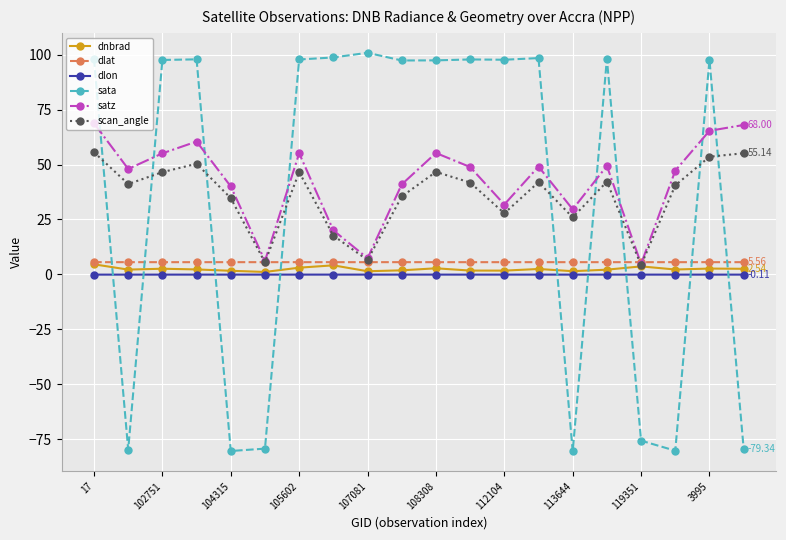

What is the value of the sata point at the 8th from the left?

98.7